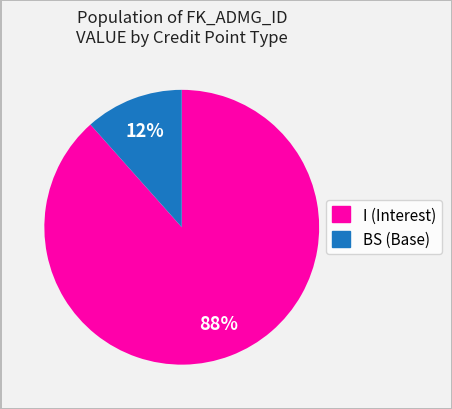

To the nearest percent, what is the average slice percentage?

50%